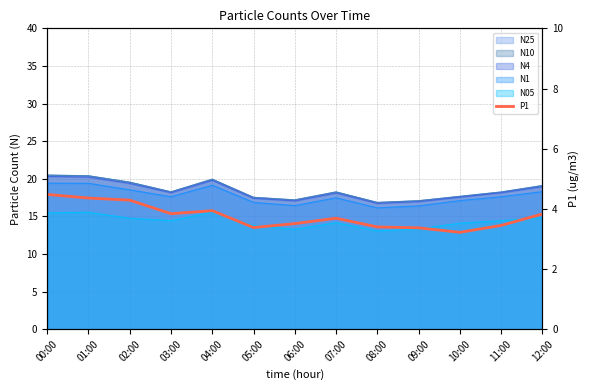

Reading left to right, what are all the values shown in this chart?

00:00=4.5	01:00=4.4	02:00=4.3	03:00=3.8	04:00=3.9	05:00=3.4	06:00=3.5	07:00=3.7	08:00=3.4	09:00=3.4	10:00=3.2	11:00=3.5	12:00=3.8